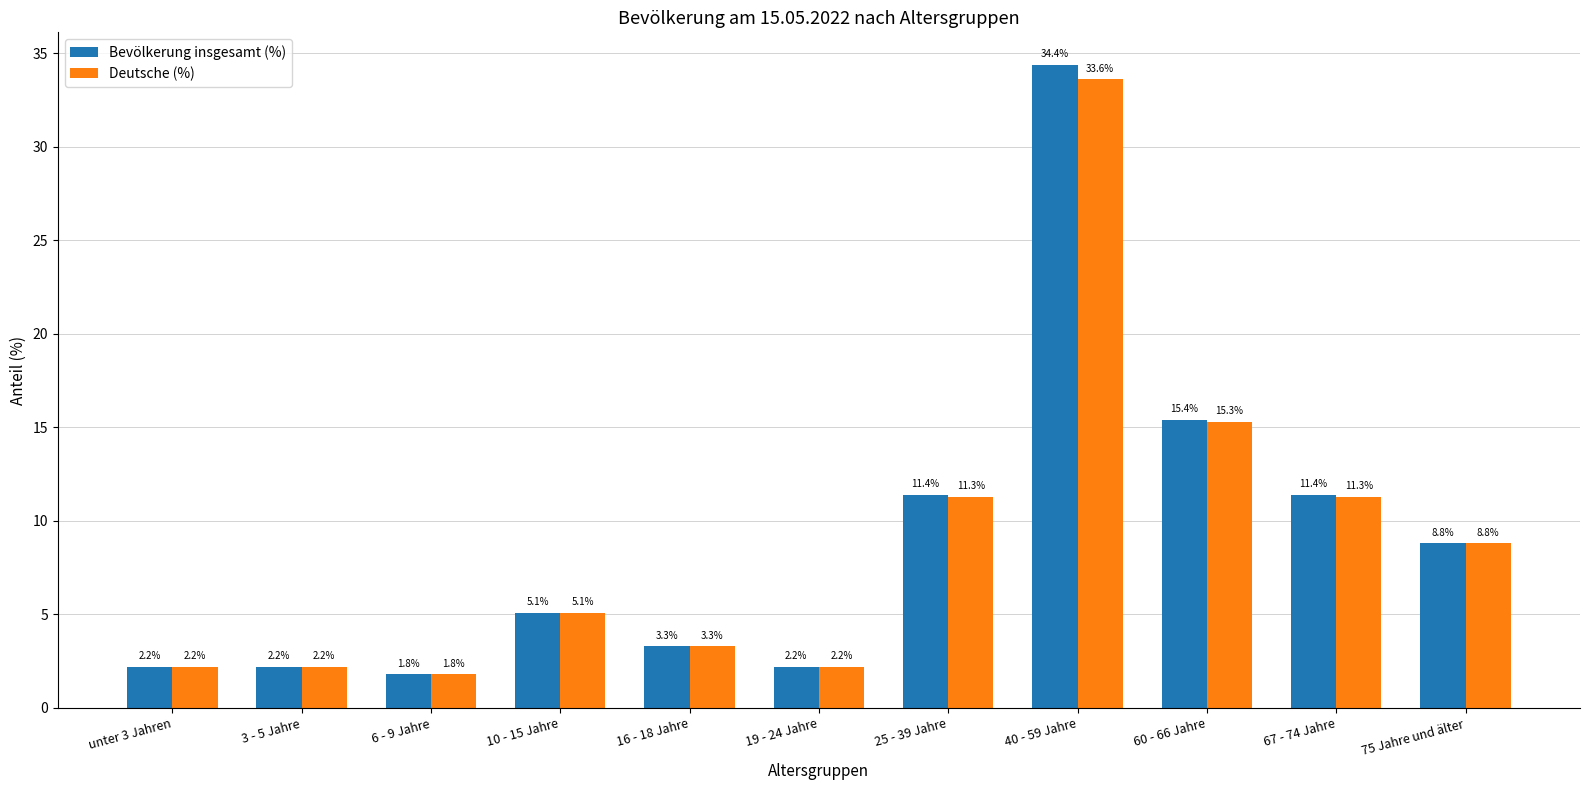

What is the sum of the Bevölkerung insgesamt (%) values at unter 3 Jahren and 75 Jahre und älter?

11.0